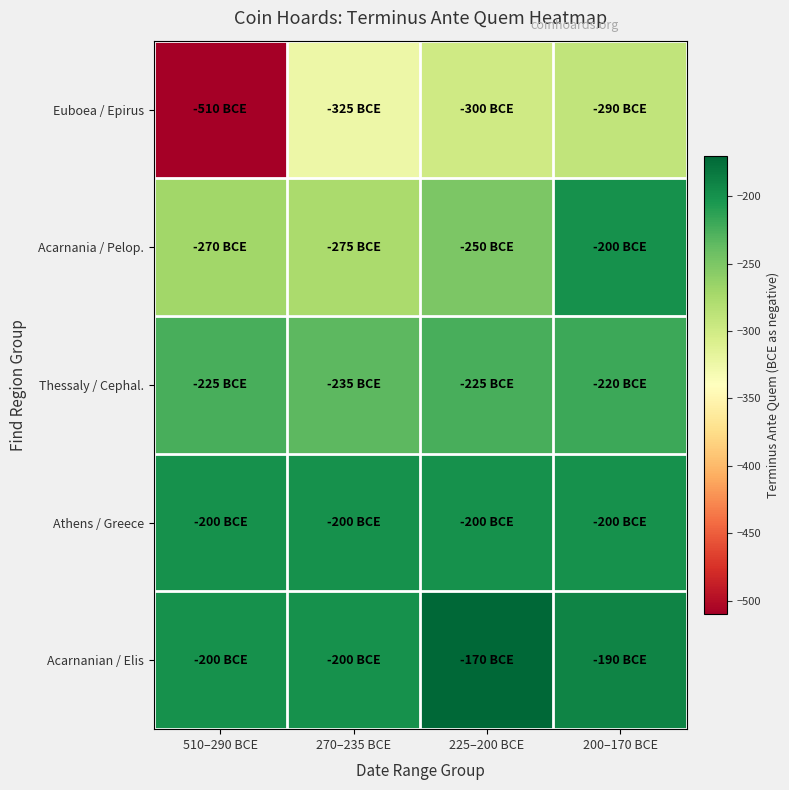

Which series has the largest range (max minus min)?

Euboea / Epirus